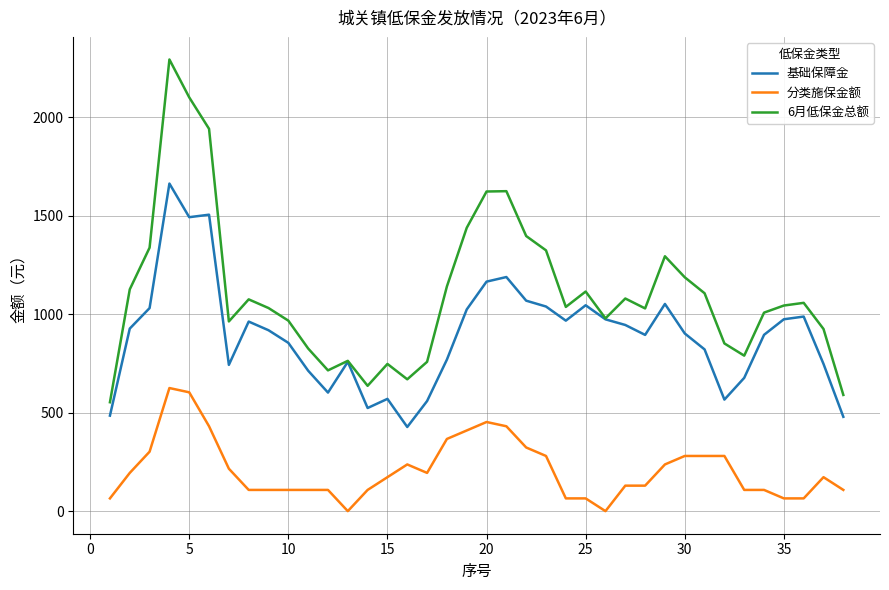

How many lines are shown in the chart?

3